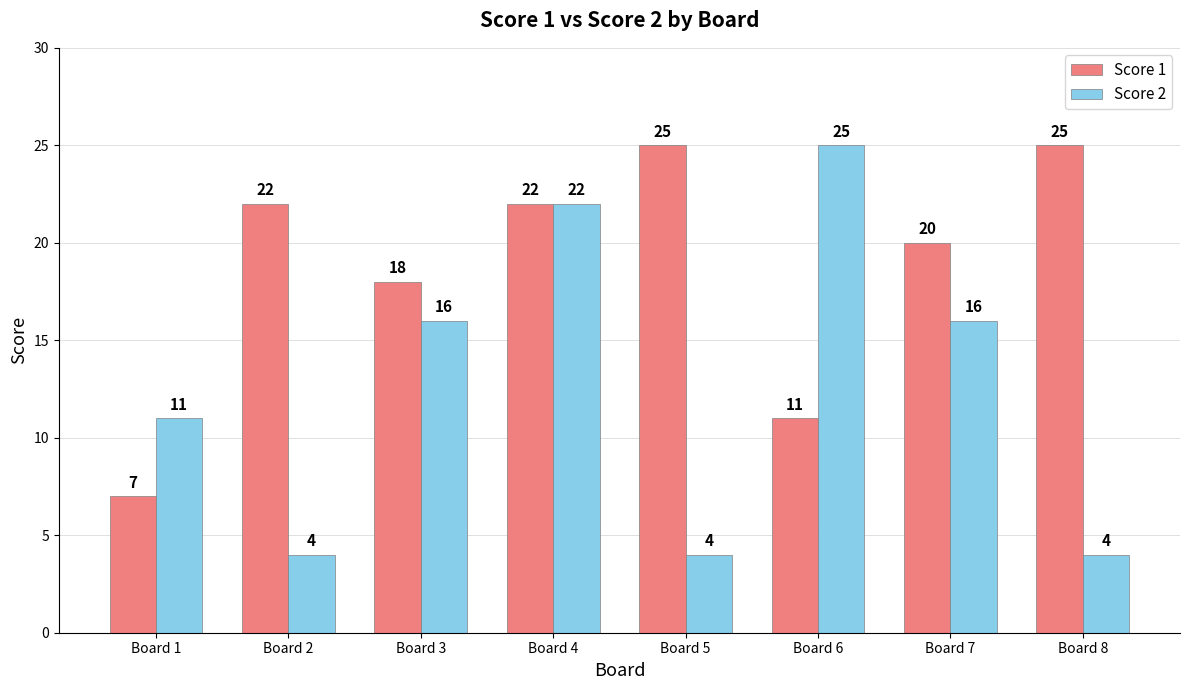

Reading left to right, what are all the values shown in this chart?

Score 1: Board 1=7	Board 2=22	Board 3=18	Board 4=22	Board 5=25	Board 6=11	Board 7=20	Board 8=25
Score 2: Board 1=11	Board 2=4	Board 3=16	Board 4=22	Board 5=4	Board 6=25	Board 7=16	Board 8=4